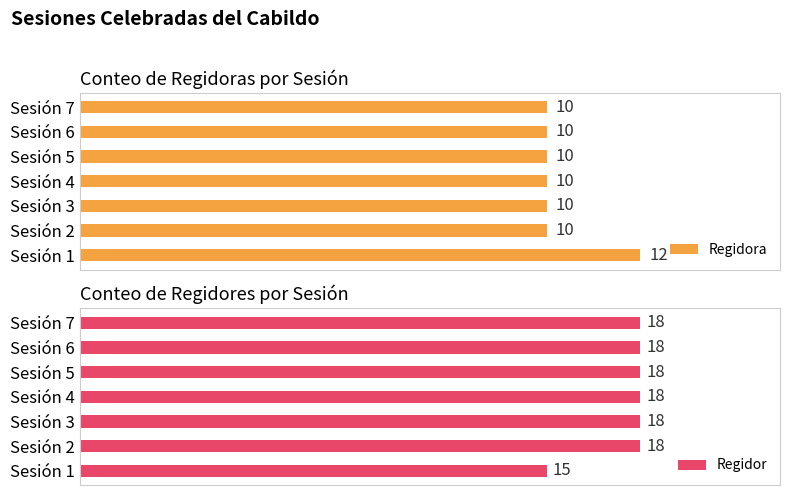

Where is Regidor nearest to the value 16?

Sesión 1